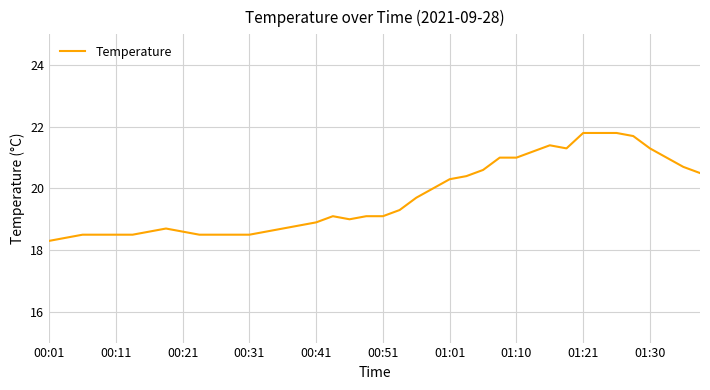

What is the minimum value shown in the chart?

18.3